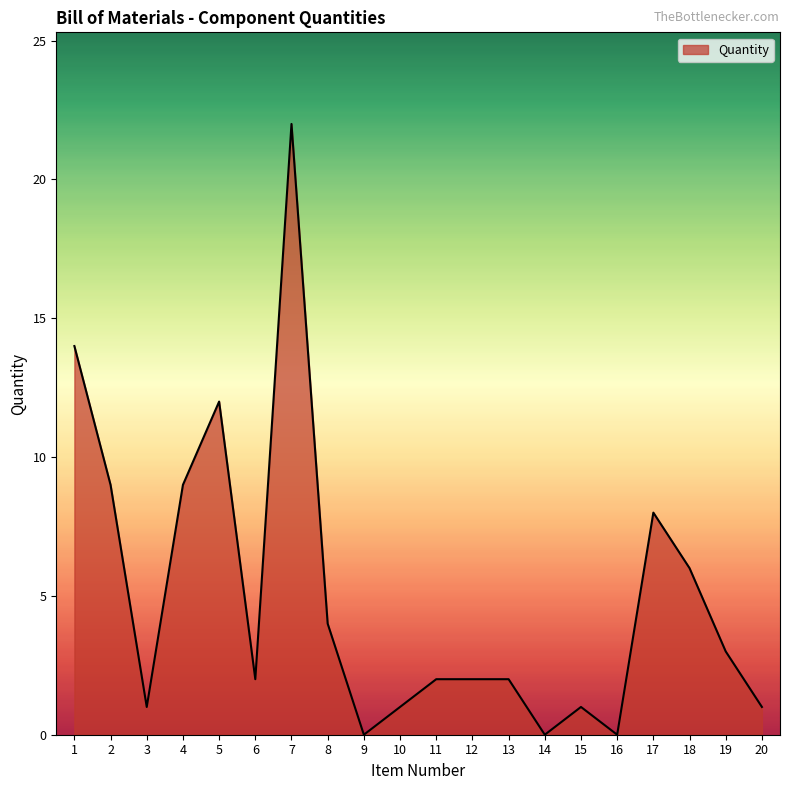

What is the difference between the maximum and minimum values?

22